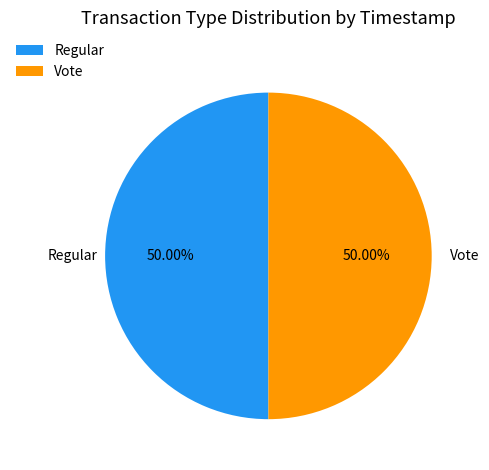

The Vote slice represents 50% of the pie. True or false?

True